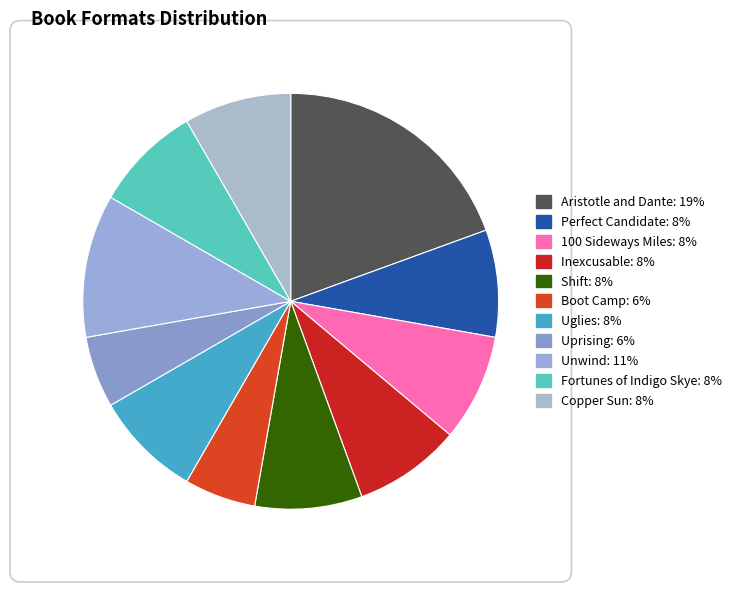

How many segments does this pie chart have?

11